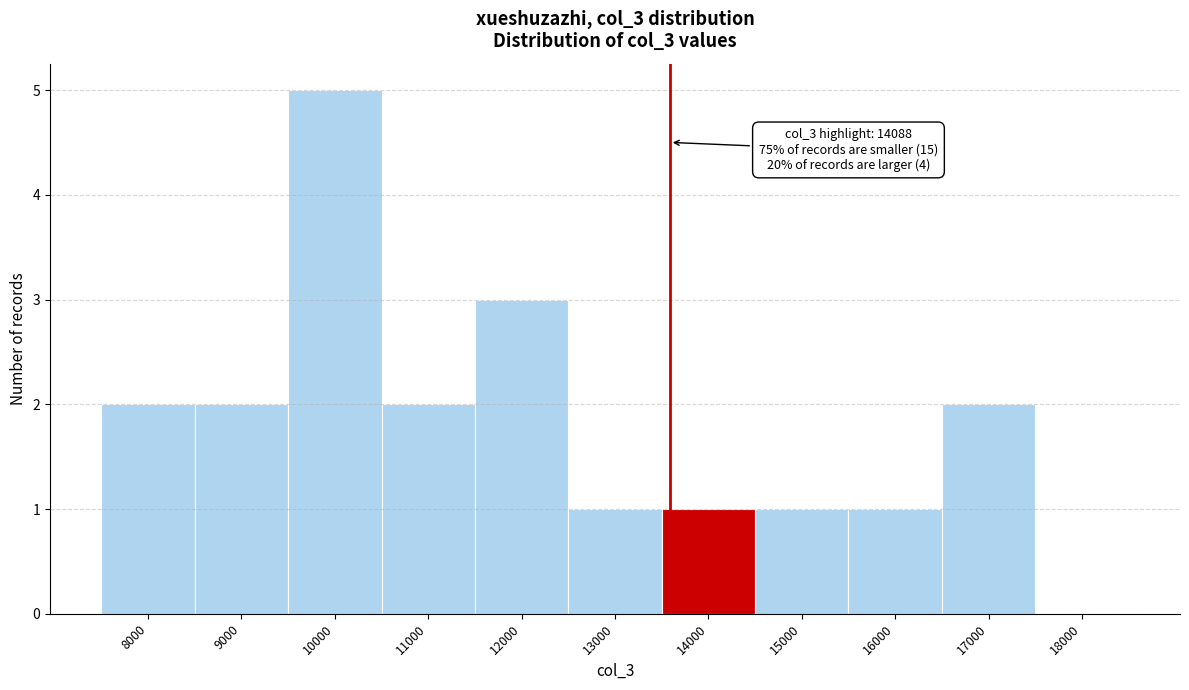

Reading left to right, what are all the values shown in this chart?

8000=2	9000=2	10000=5	11000=2	12000=3	13000=1	14000=1	15000=1	16000=1	17000=2	18000=0